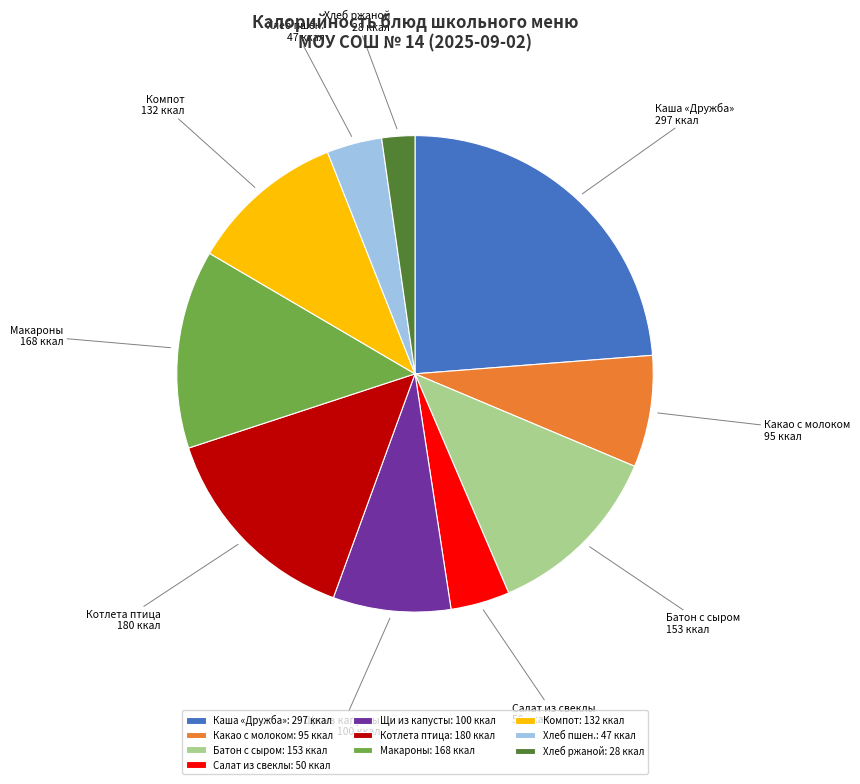

Is the sum of Какао с молоком and Щи из капусты greater than half?

No